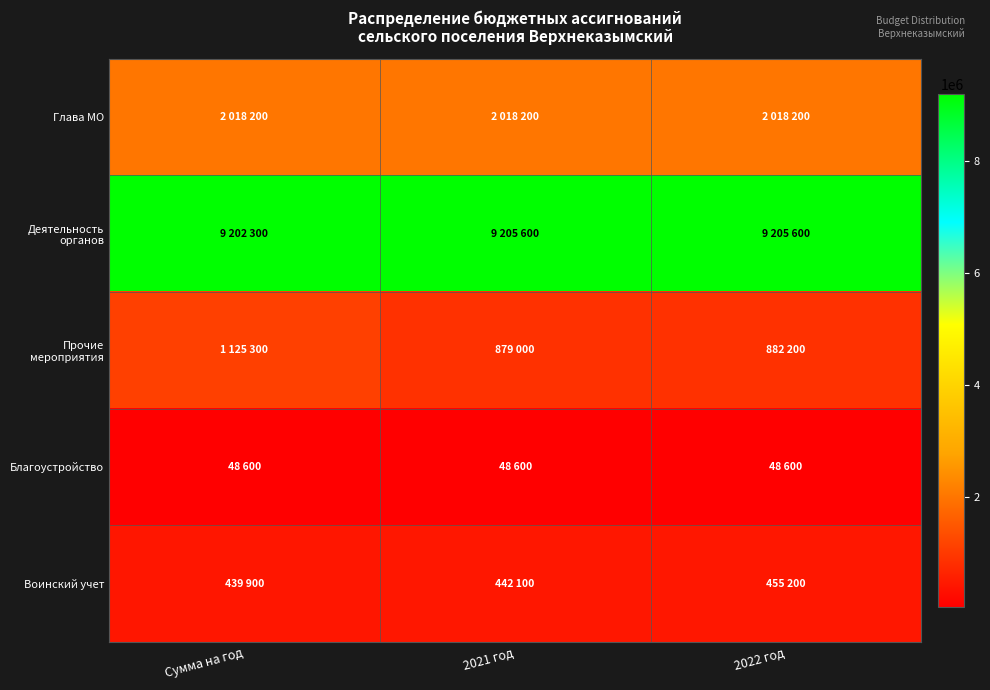

Between 2021 год and 2022 год, which is larger?

2021 год